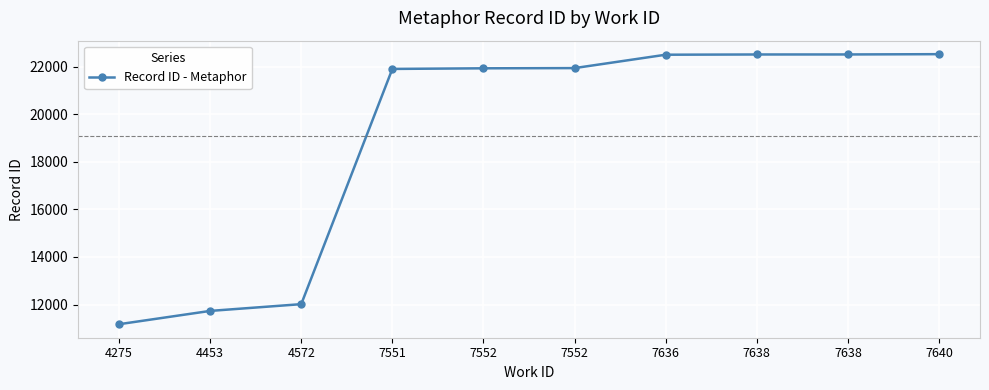

Does the chart have visible grid lines?

Yes